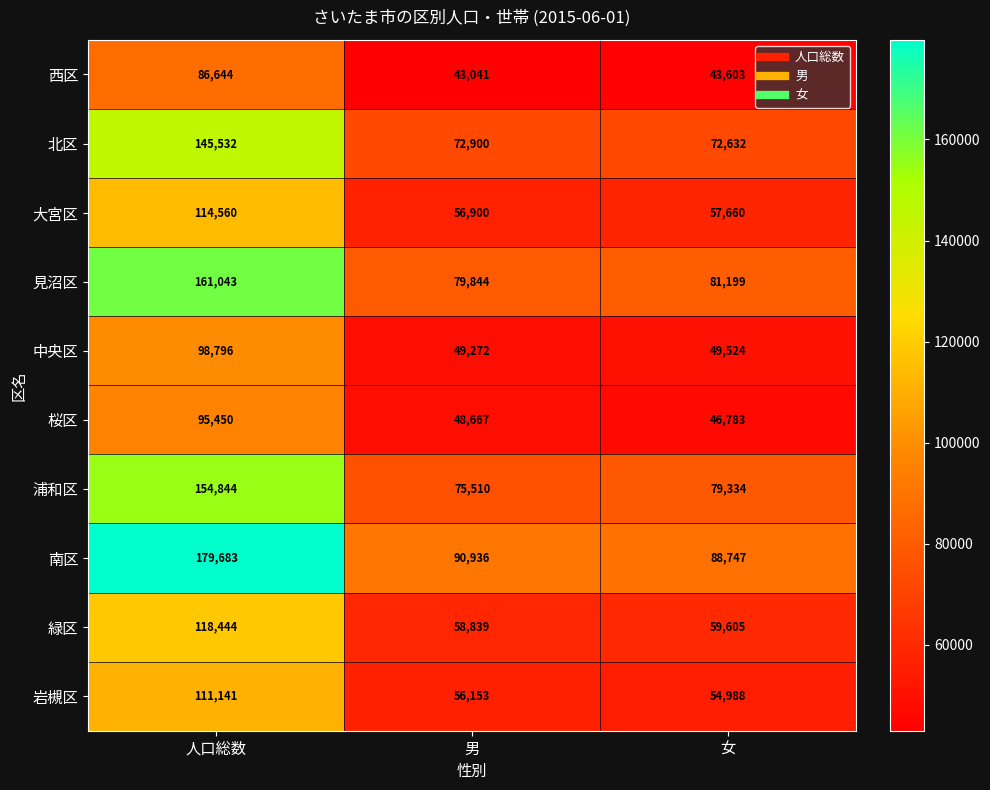

What is the sum of the 大宮区 values at 人口総数 and 男?

171460